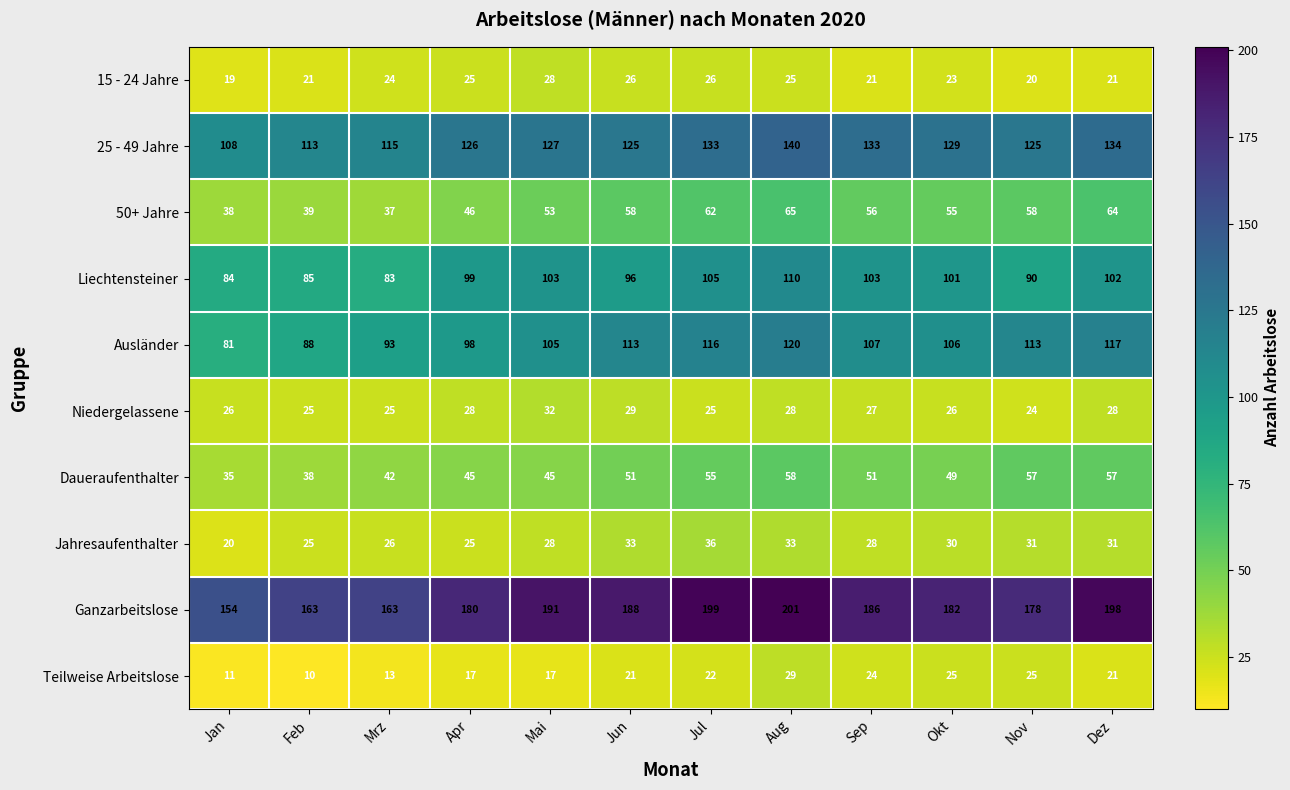

Is it true that Jahresaufenthalter equals 25 at Feb?

True